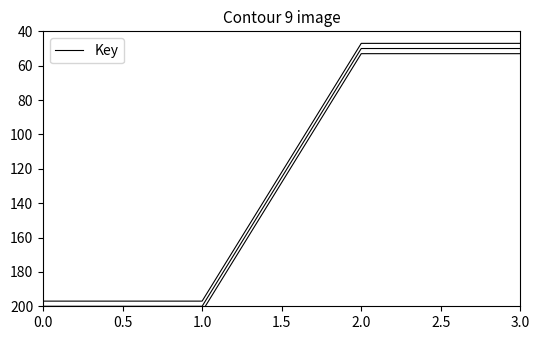

What is the difference between the maximum and minimum values?

150